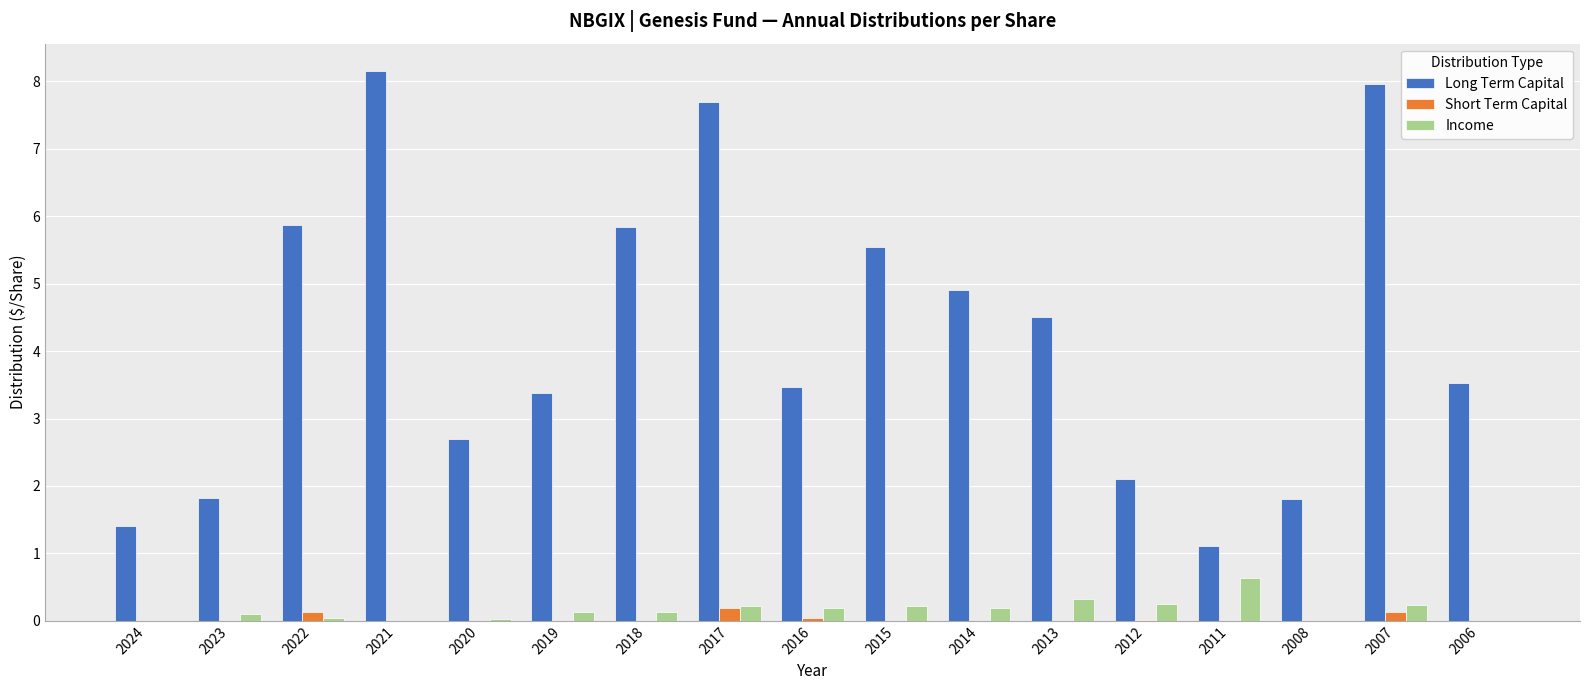

Which series has the largest total across all categories?

Long Term Capital